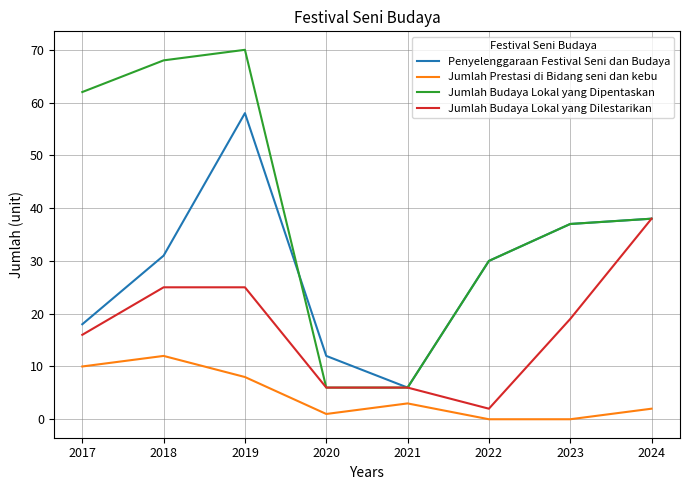

What is the maximum value for Jumlah Prestasi di Bidang seni dan kebu?

12